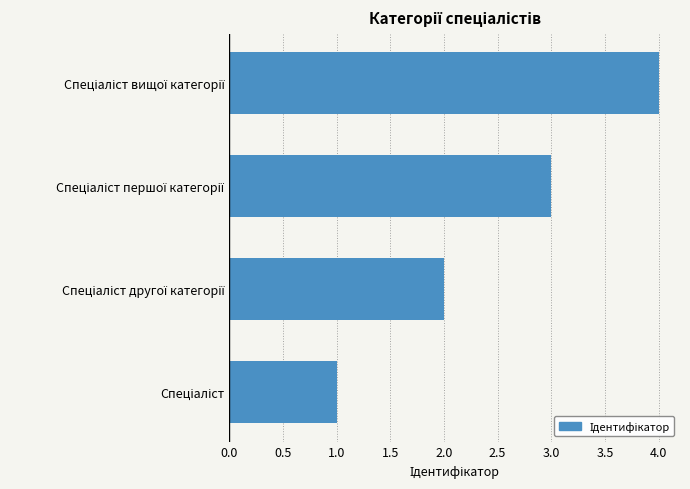

What is the difference between the maximum and minimum values?

3